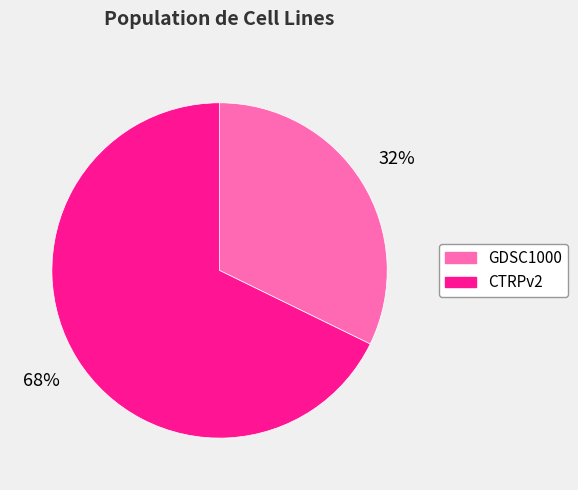

Is the sum of CTRPv2 and GDSC1000 greater than half?

Yes